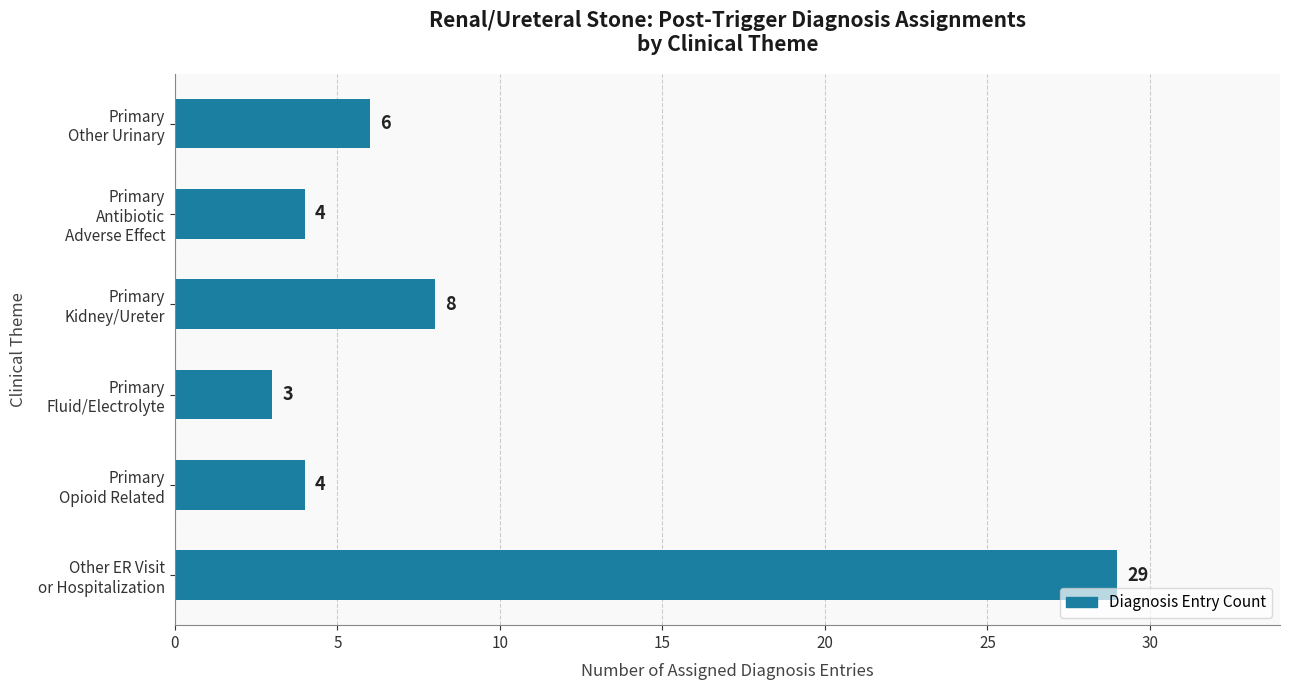

At which label is the value closest to 16?

Primary
Kidney/Ureter